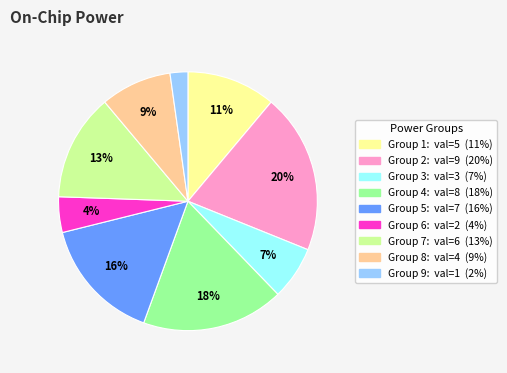

Does any single category account for the majority?

No